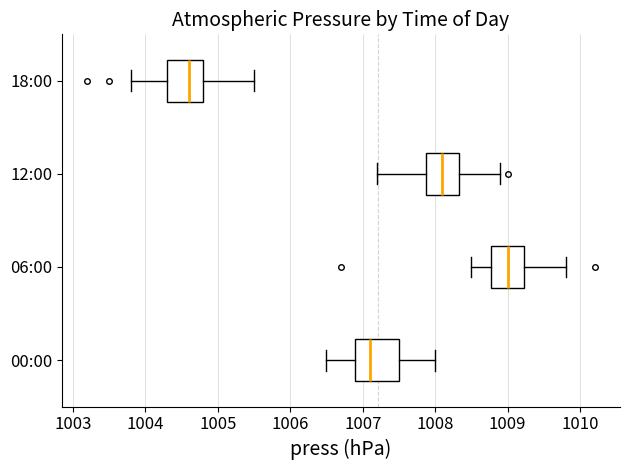

Which box has the furthest to the right median line?

06:00